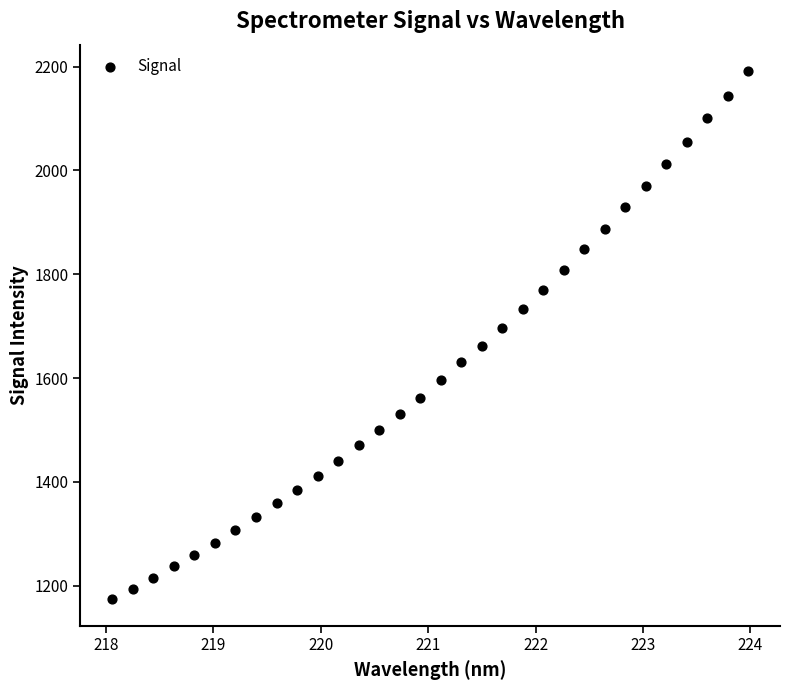

What is the range of X values (max minus min)?

5.9